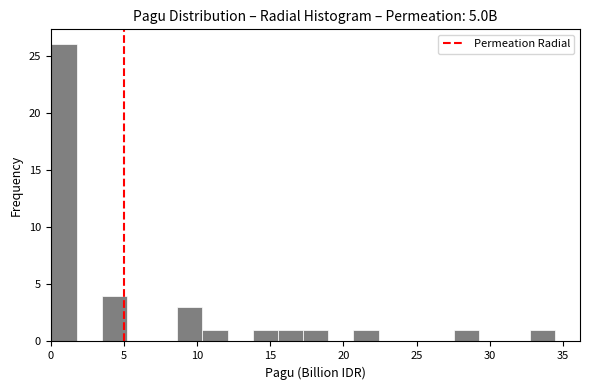

Read against the x-axis, roughly where is the centre of the tallest bar?

1.0